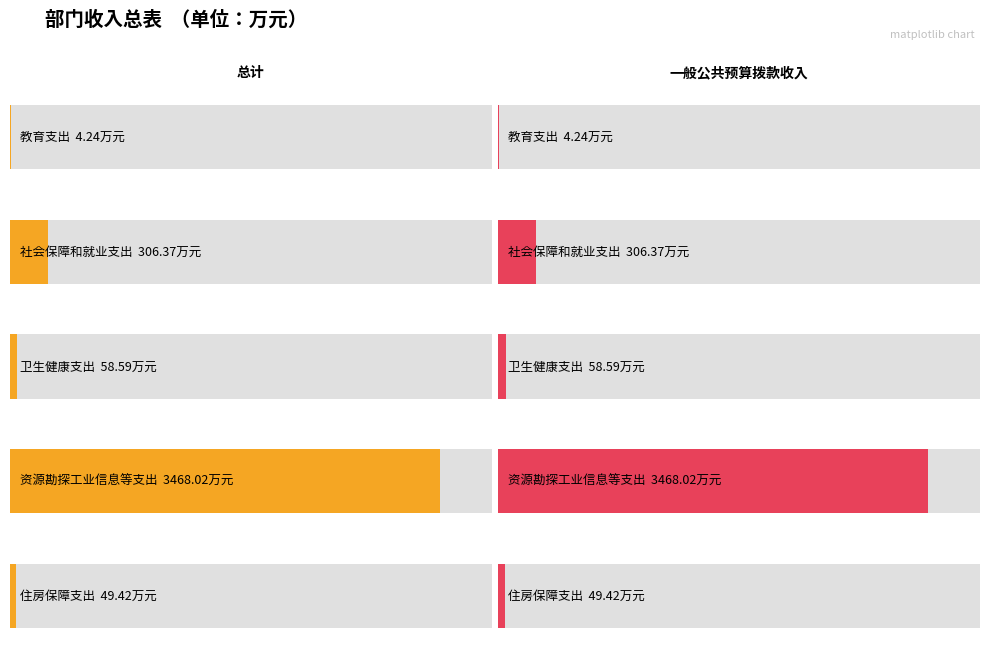

At which label does 一般公共预算拨款收入 first exceed 58?

社会保障和就业支出